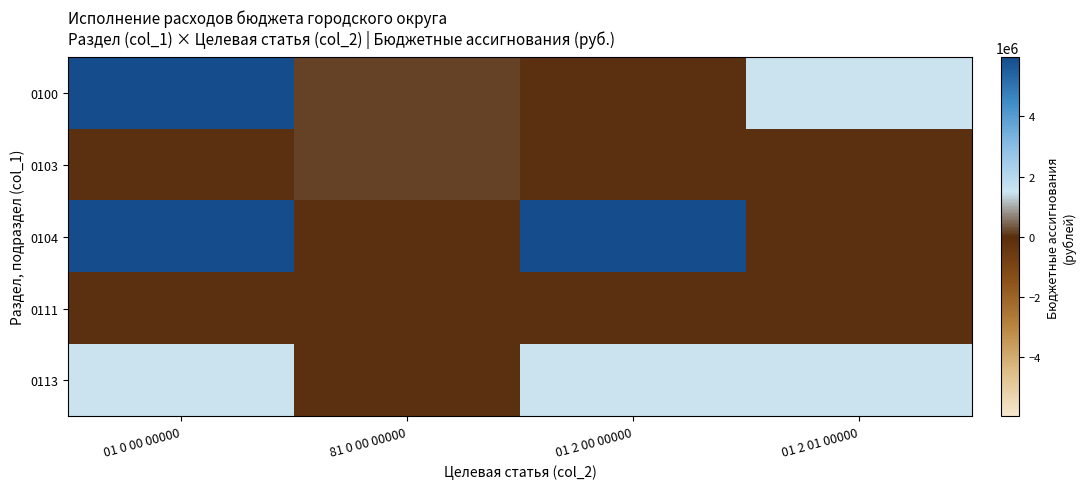

At 01 2 01 00000, list the series in order from smallest to largest.

0103, 0104, 0111, 0100, 0113